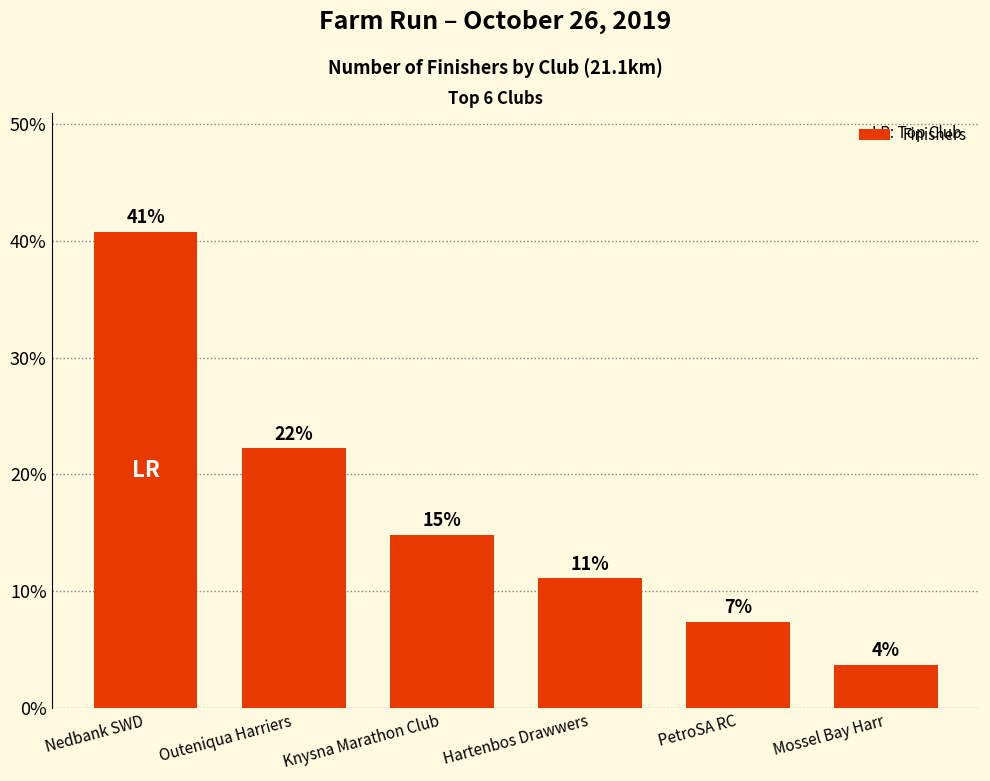

What is the difference between the maximum and minimum values?

37.0